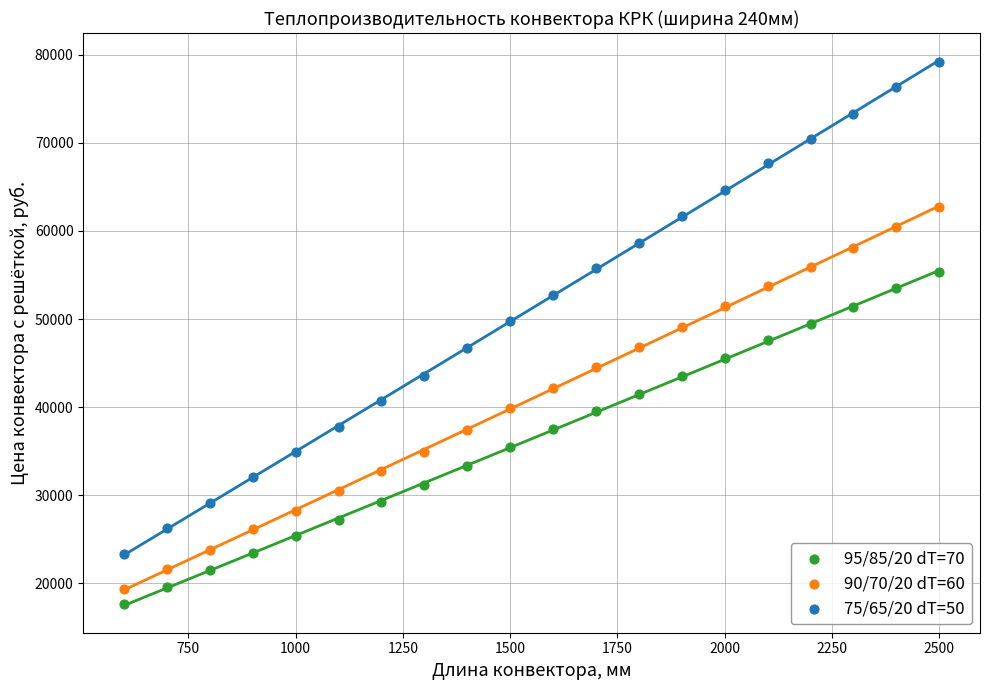

Across all data points, what is the range of X values (max minus min)?

1900.0